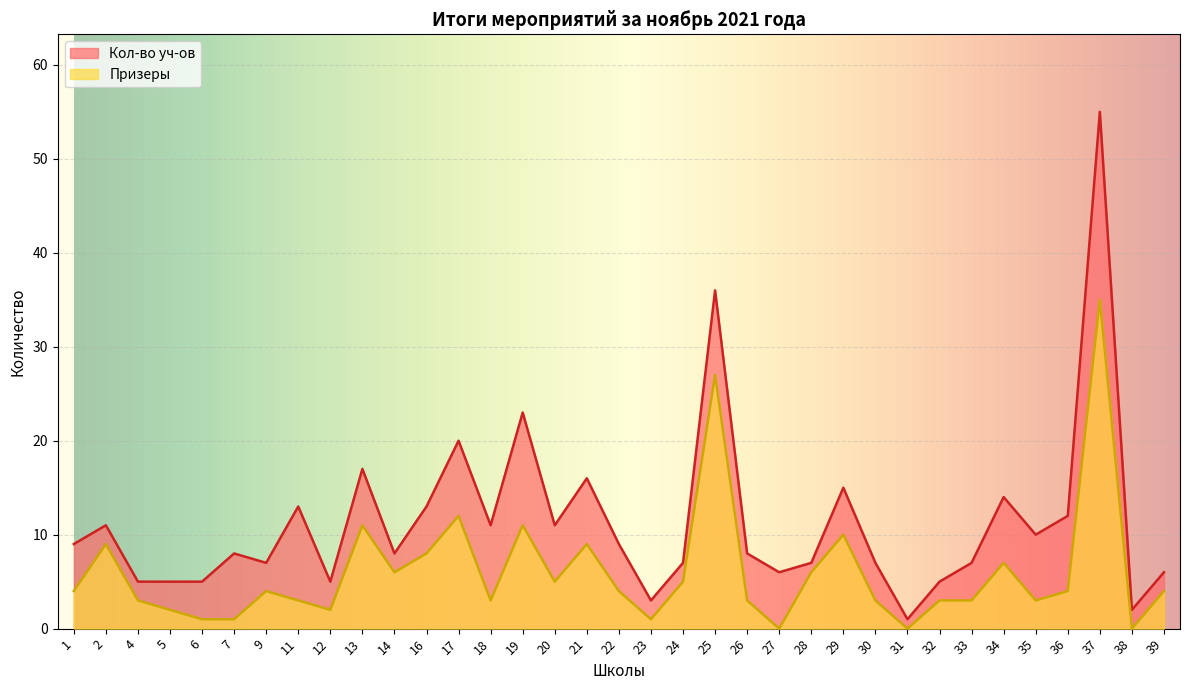

What is the greatest value displayed?

55